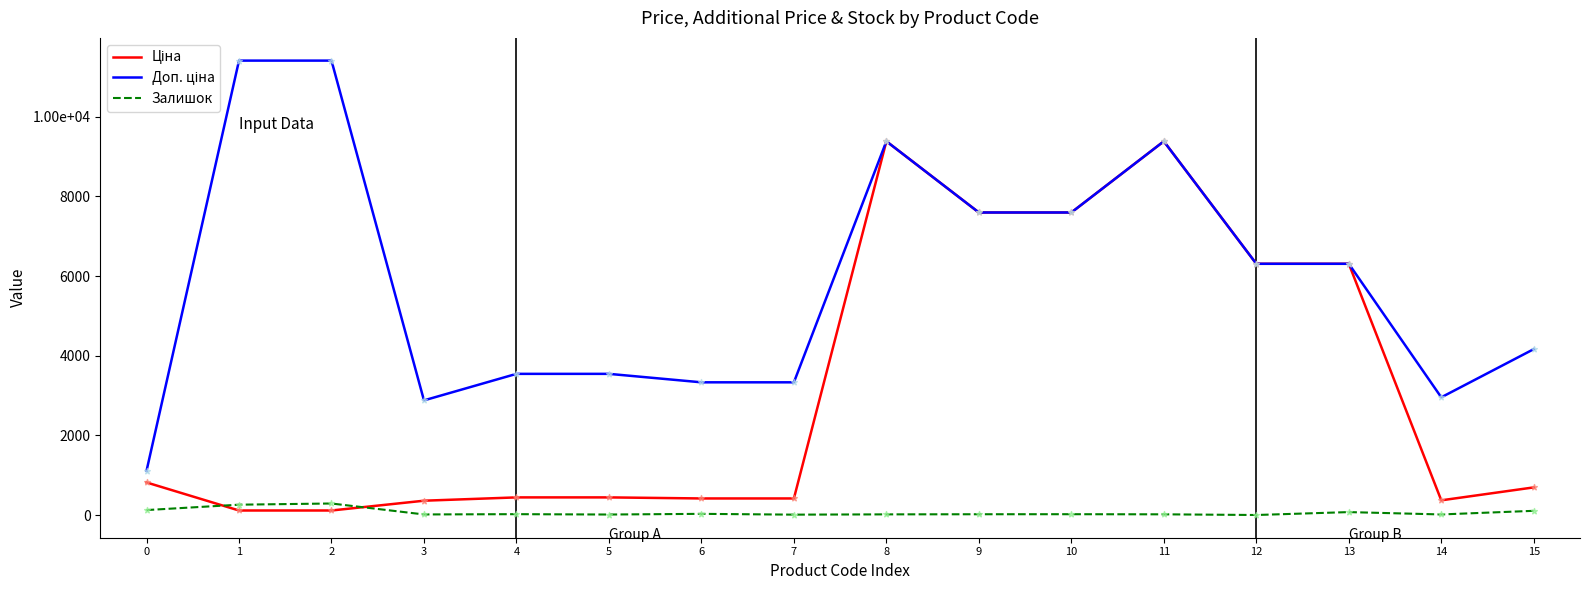

At which category is the sum across all series the highest?

11